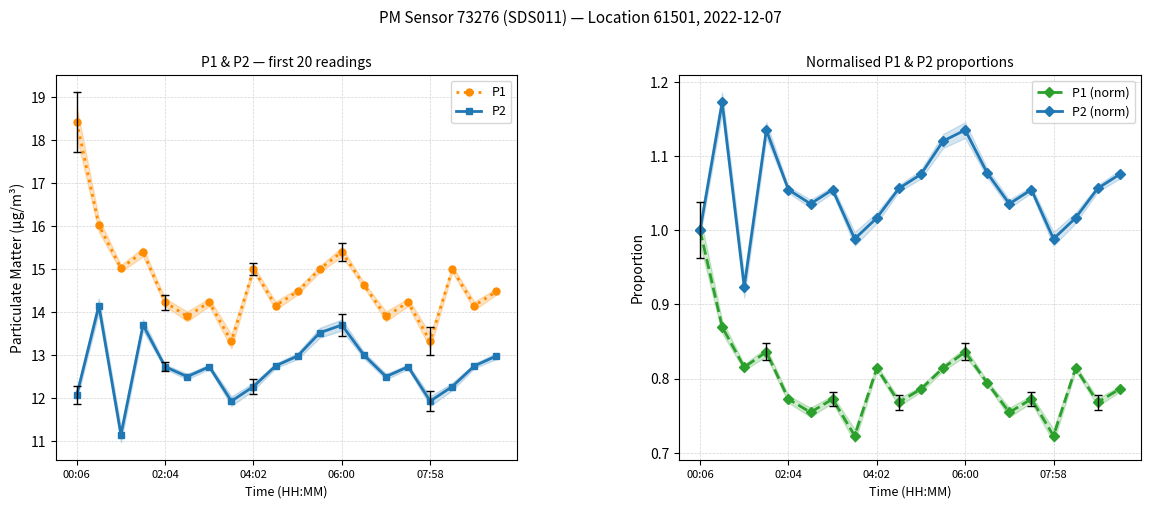

Reading left to right, list all the values displayed in this chart.

P1: 18.4	16.0	15.0	15.4	14.2	13.9	14.2	13.3	15.0	14.2	14.5	15.0	15.4	14.6	13.9	14.2	13.3	15.0	14.2	14.5
P2: 12.1	14.2	11.2	13.7	12.7	12.5	12.7	11.9	12.3	12.8	13.0	13.5	13.7	13.0	12.5	12.7	11.9	12.3	12.8	13.0
P1 (norm): 1.0	0.9	0.8	0.8	0.8	0.8	0.8	0.7	0.8	0.8	0.8	0.8	0.8	0.8	0.8	0.8	0.7	0.8	0.8	0.8
P2 (norm): 1.0	1.2	0.9	1.1	1.1	1.0	1.1	1.0	1.0	1.1	1.1	1.1	1.1	1.1	1.0	1.1	1.0	1.0	1.1	1.1